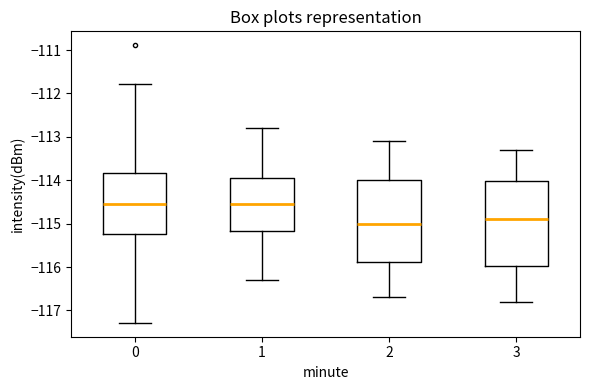

Where is the lower edge of the box at x = 3 on the y-axis? The values are not printed on the chart, so give them approximately, as read against the axis.

-116.0